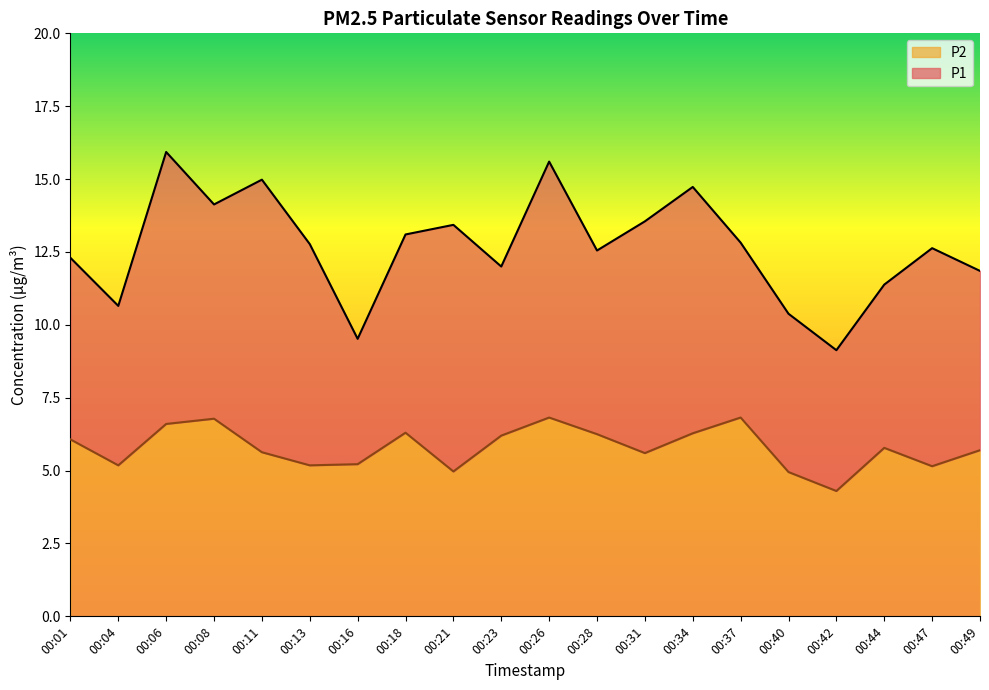

At how many categories does at least one series exceed 12?

13